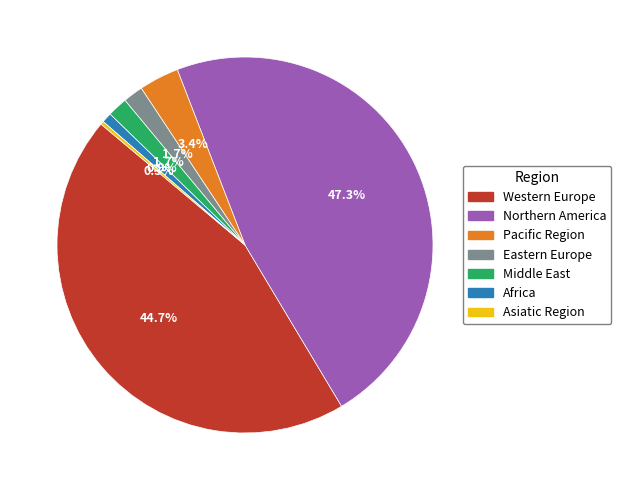

Does any single category account for the majority?

No